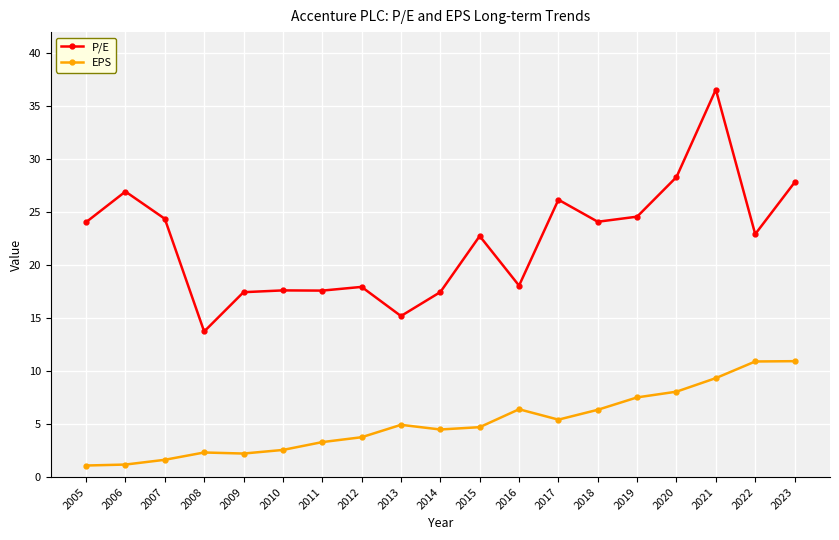

The P/E series shows 15.2 at 2013. True or false?

True